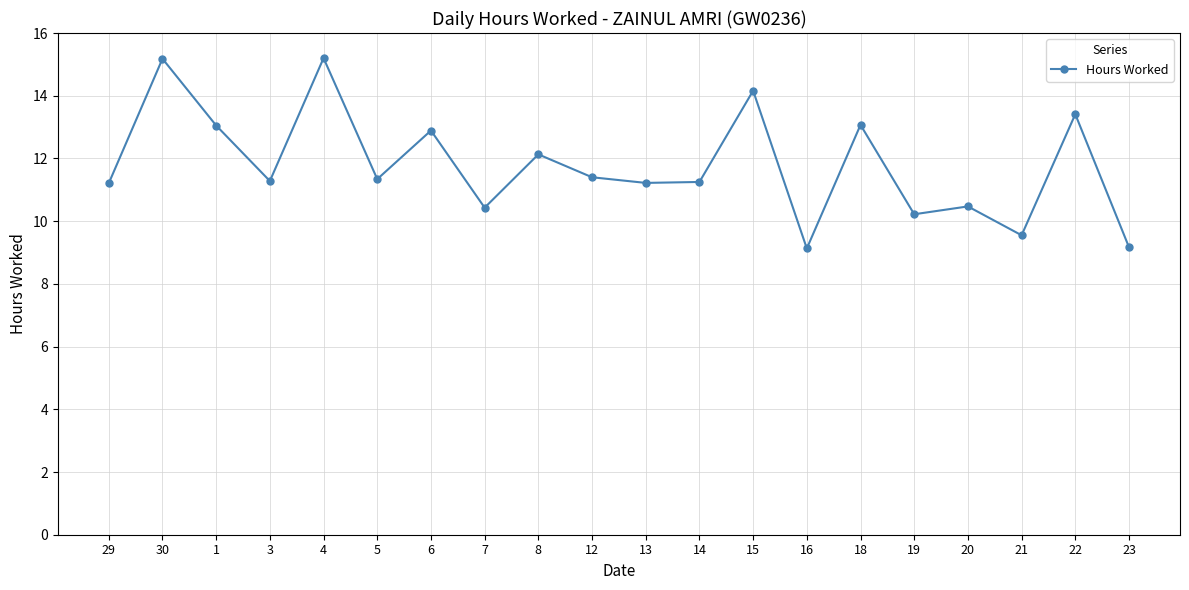

The value at 7 is 2.8. True or false?

False